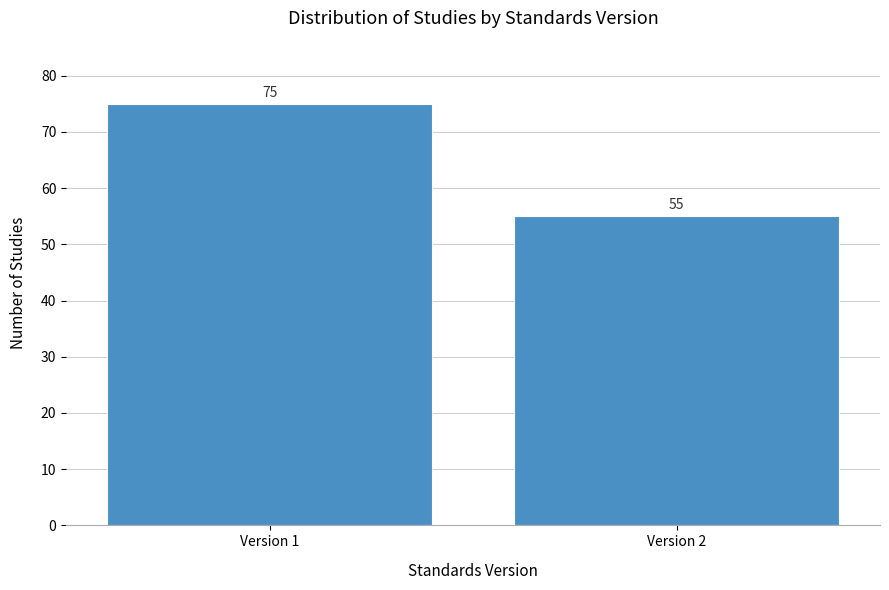

Reading right to left, what are all the values shown in this chart?

Version 2=55	Version 1=75